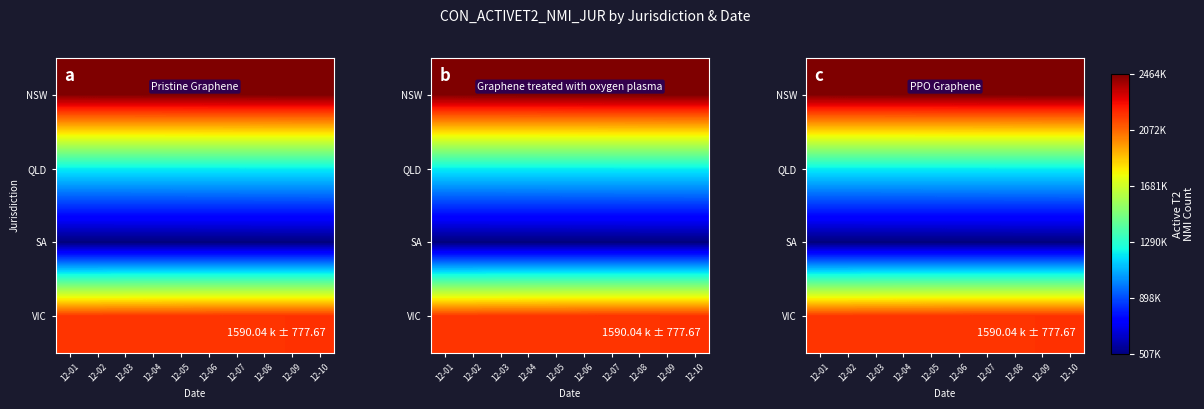

Between 12-08 and 12-05, which is larger?

12-08